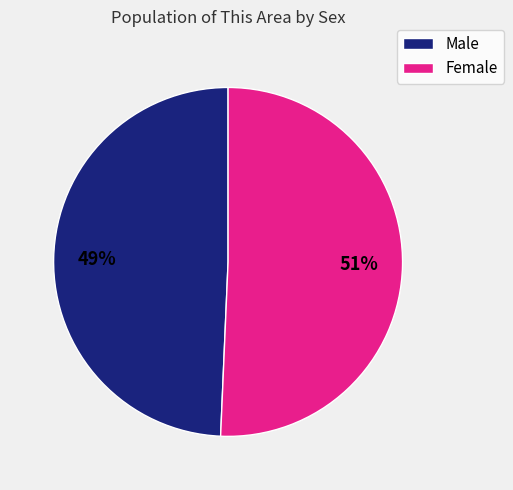

To the nearest percent, what is the average slice percentage?

50%